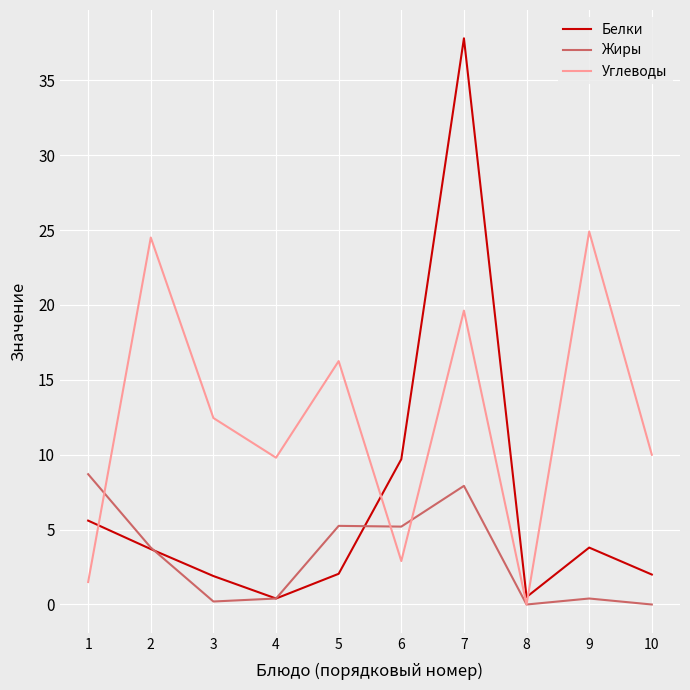

What is the sum of all Жиры values?

31.9